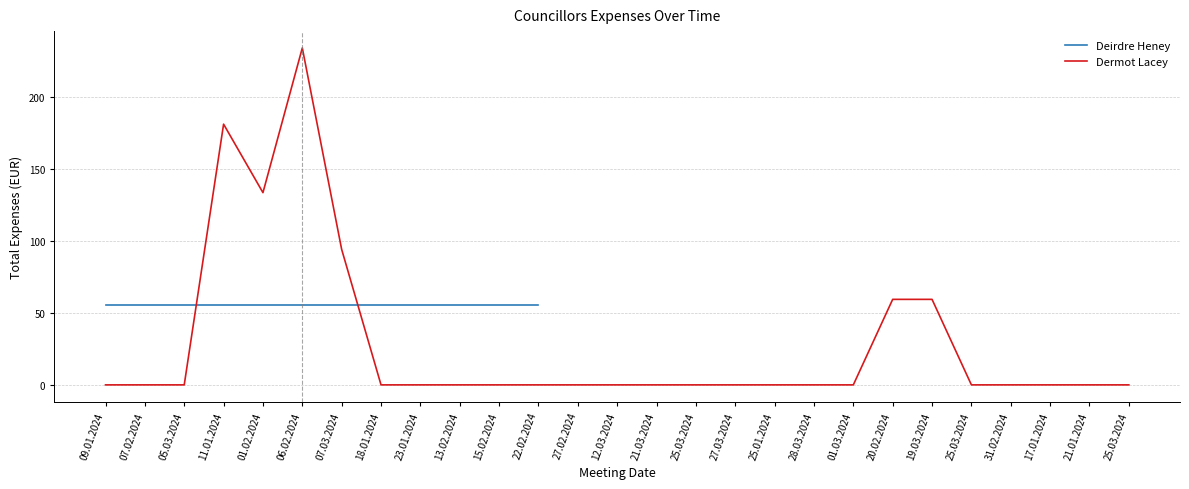

Is this an area chart (filled region under the line)?

No